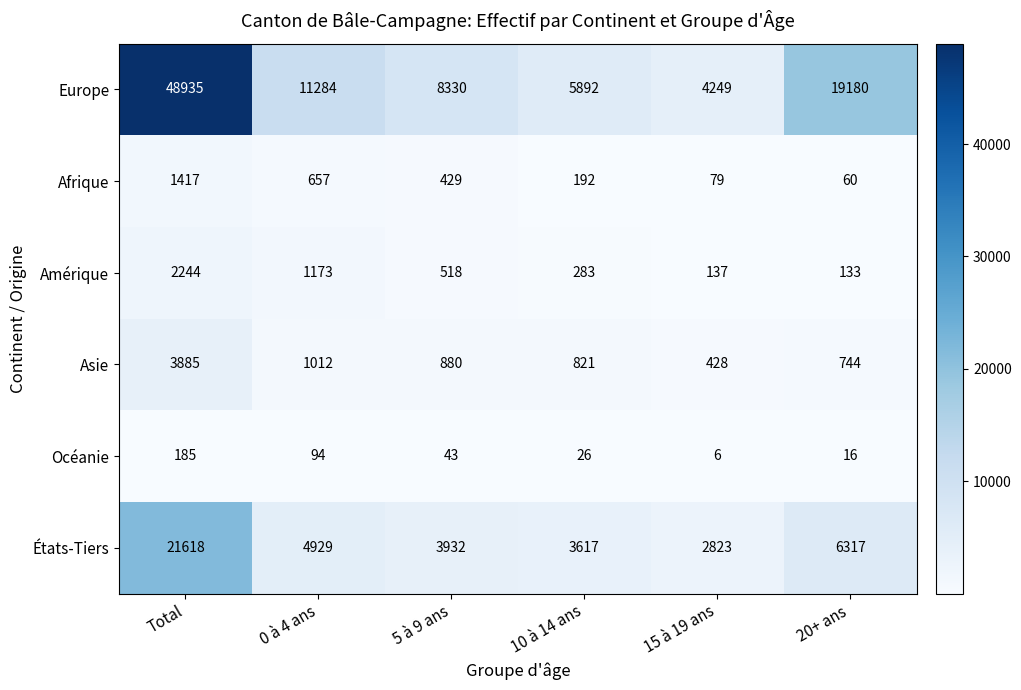

How many series are shown in this chart?

6